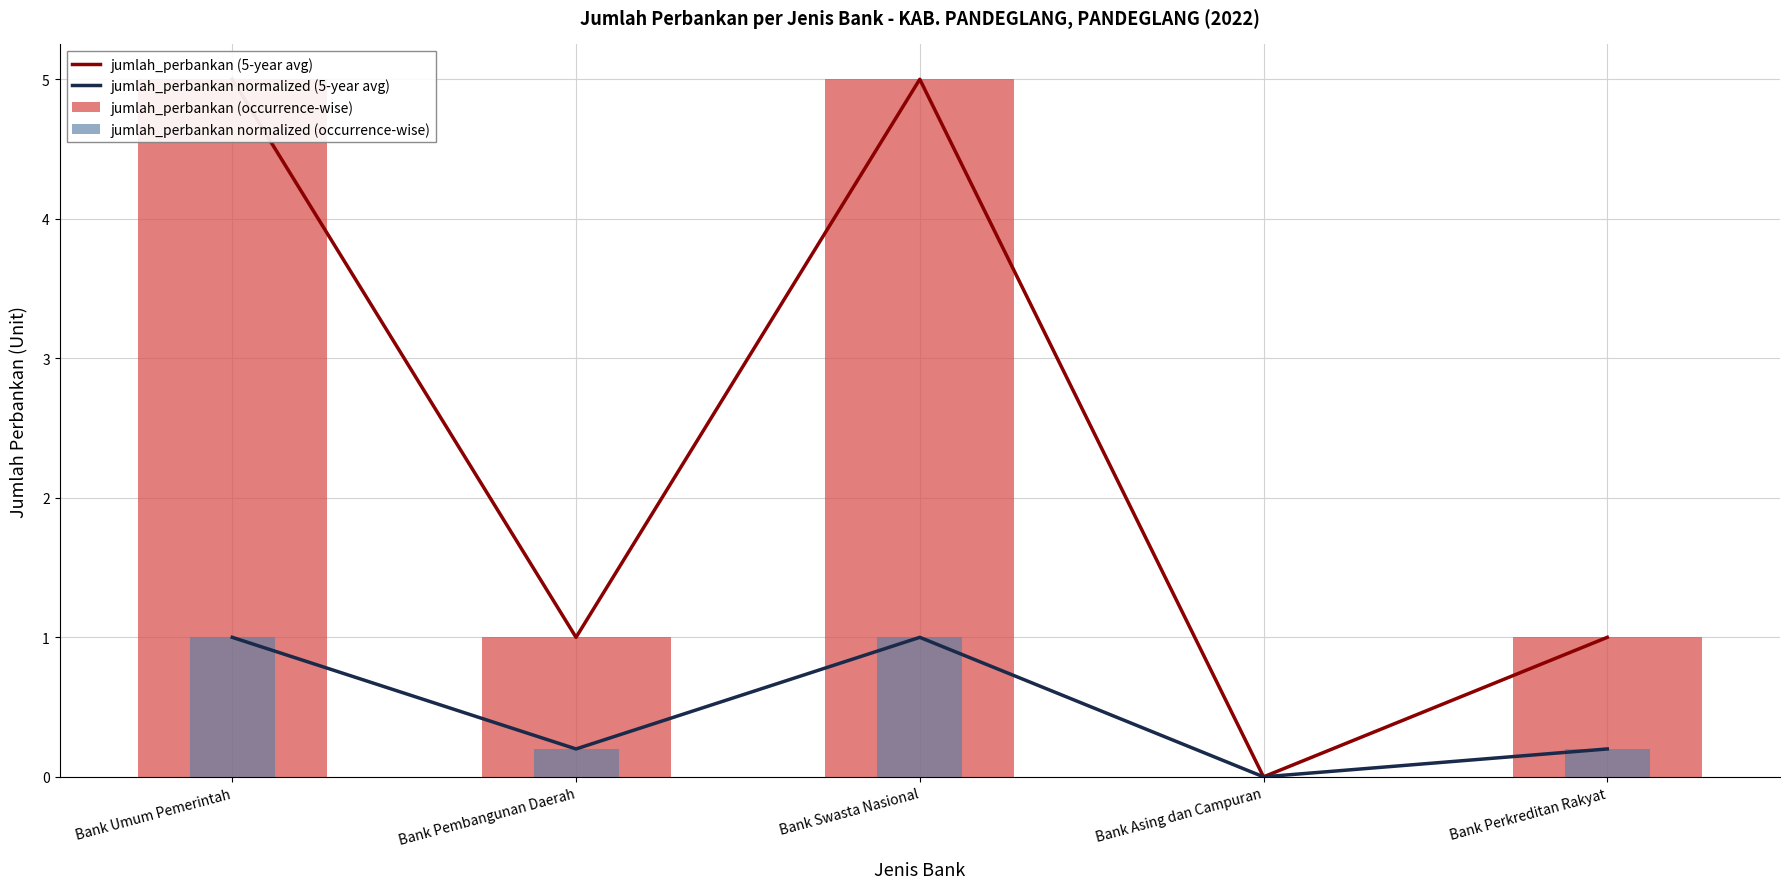

The jumlah_perbankan normalized (occurrence-wise) series shows 1.4 at Bank Swasta Nasional. True or false?

False